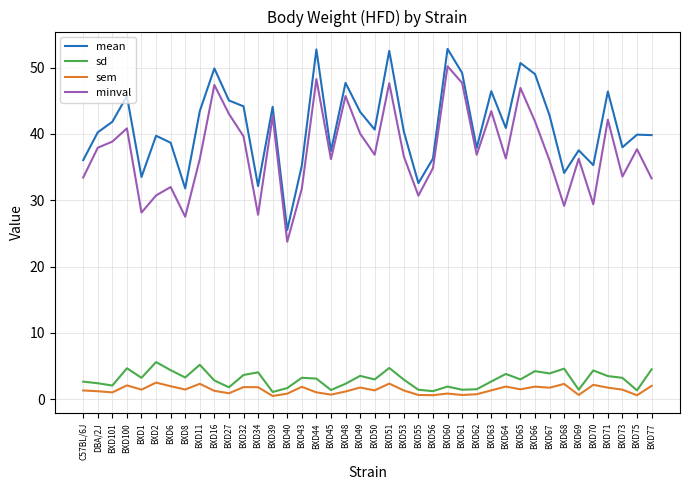

Does the chart have visible grid lines?

Yes